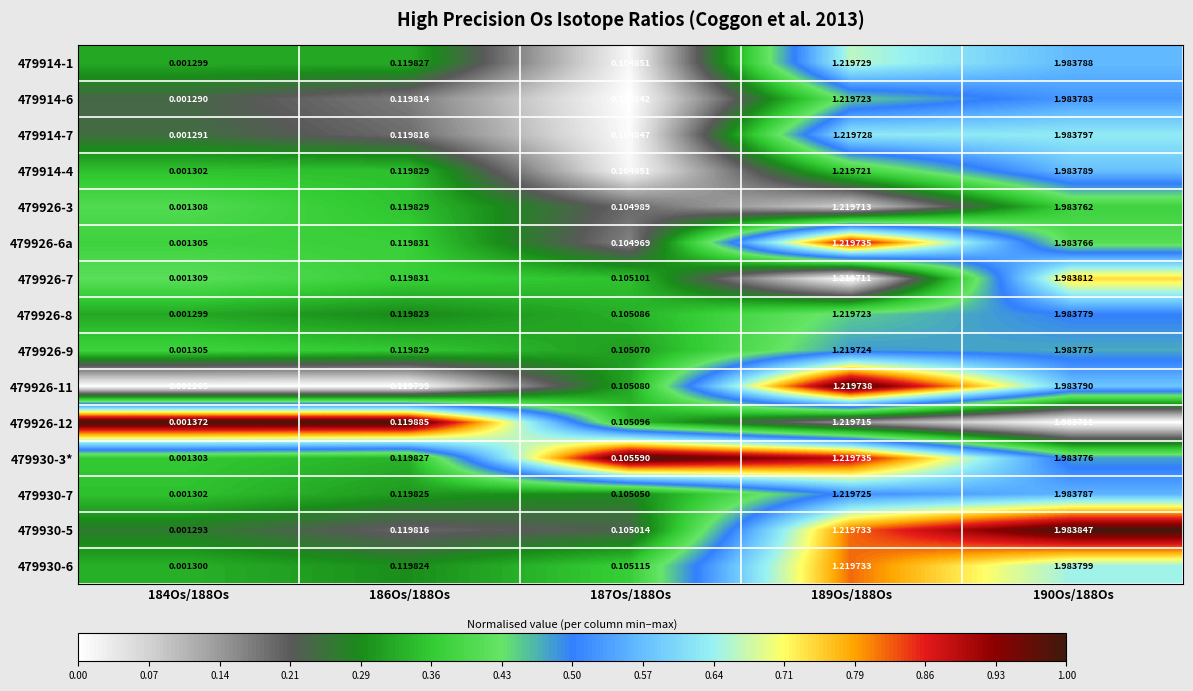

At how many categories does at least one series exceed 0?

5